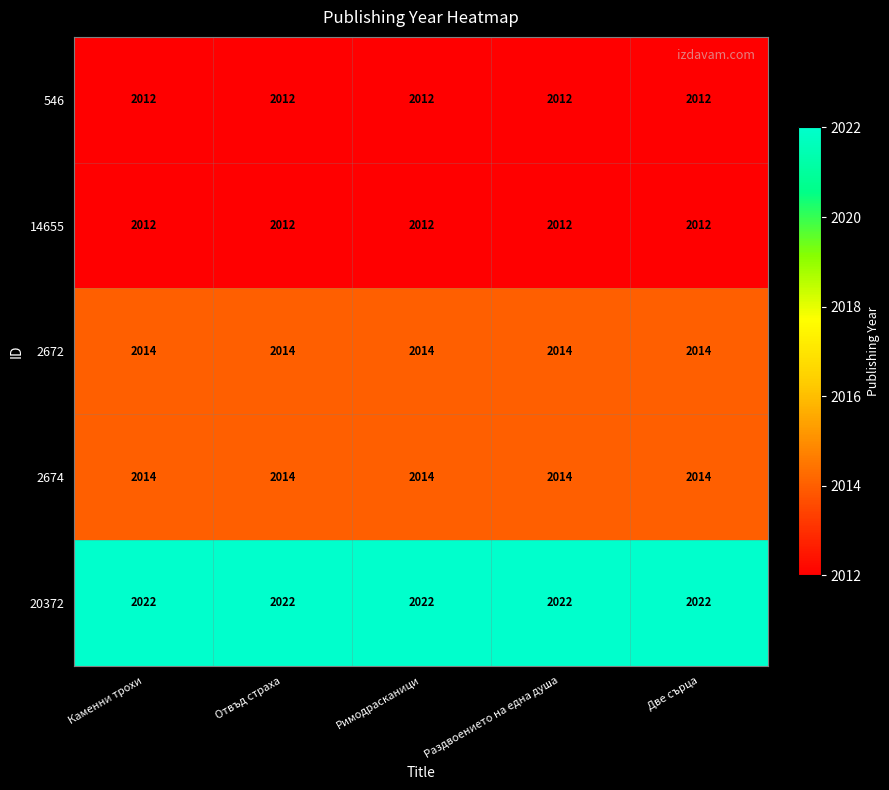

Is it true that 546 equals 552 at Каменни трохи?

False